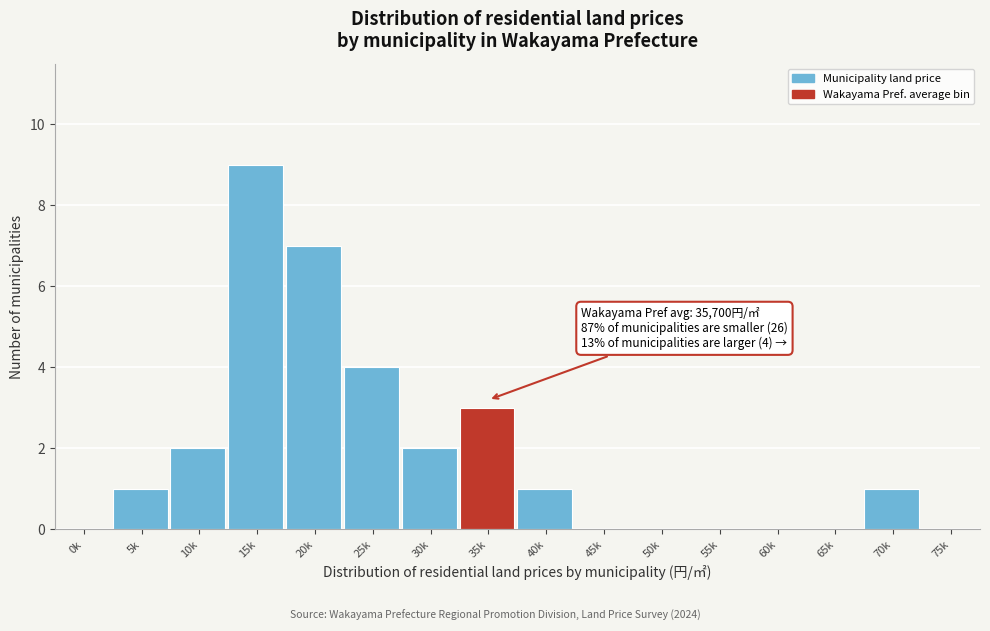

Reading left to right, list all the values displayed in this chart.

0k=0	5k=1	10k=2	15k=9	20k=7	25k=4	30k=2	35k=3	40k=1	45k=0	50k=0	55k=0	60k=0	65k=0	70k=1	75k=0